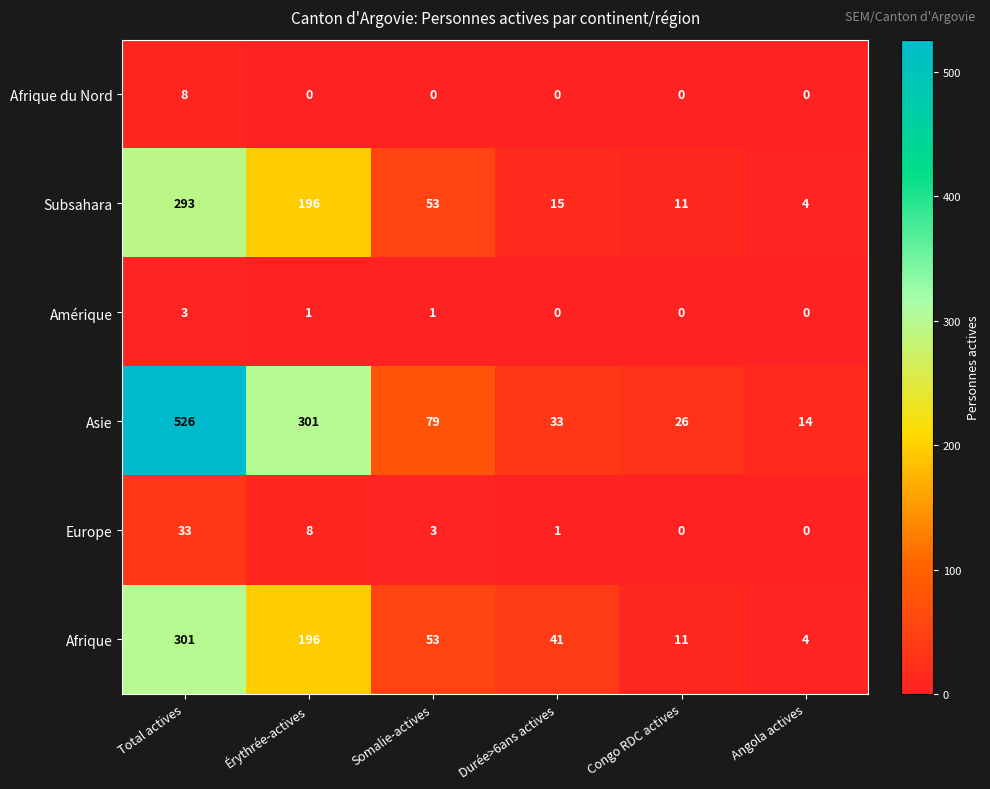

Rank the categories by Afrique value from highest to lowest.

Total actives, Érythrée-actives, Somalie-actives, Durée>6ans actives, Congo RDC actives, Angola actives